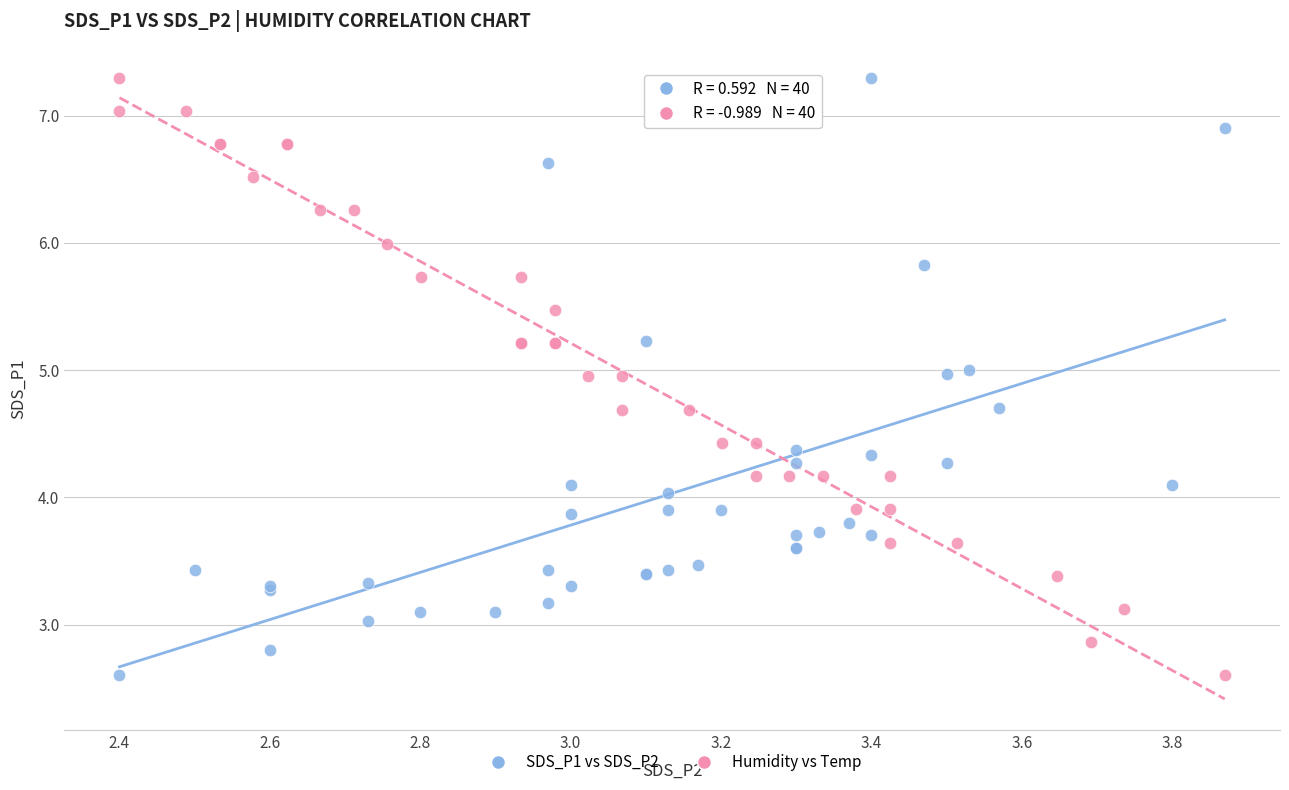

What are all the series names shown in the legend?

SDS_P1 vs SDS_P2, Humidity vs Temp